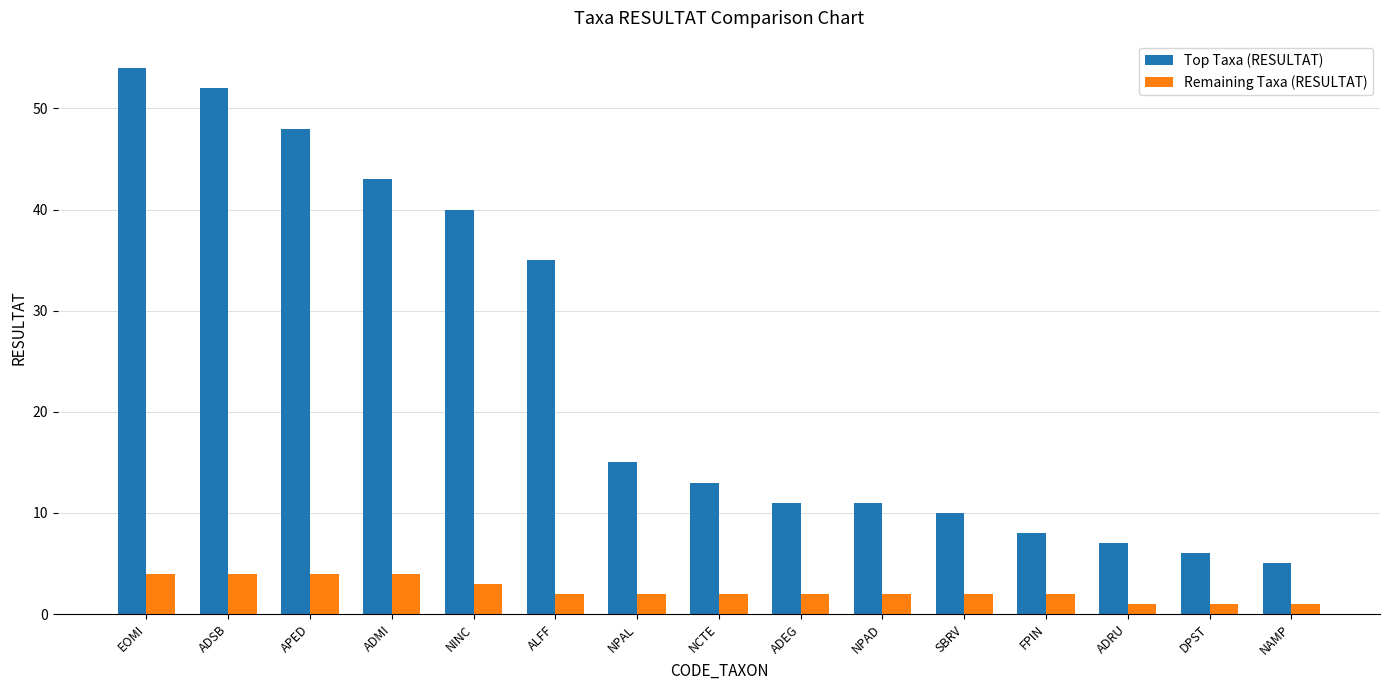

At which label does Top Taxa (RESULTAT) reach its peak?

EOMI